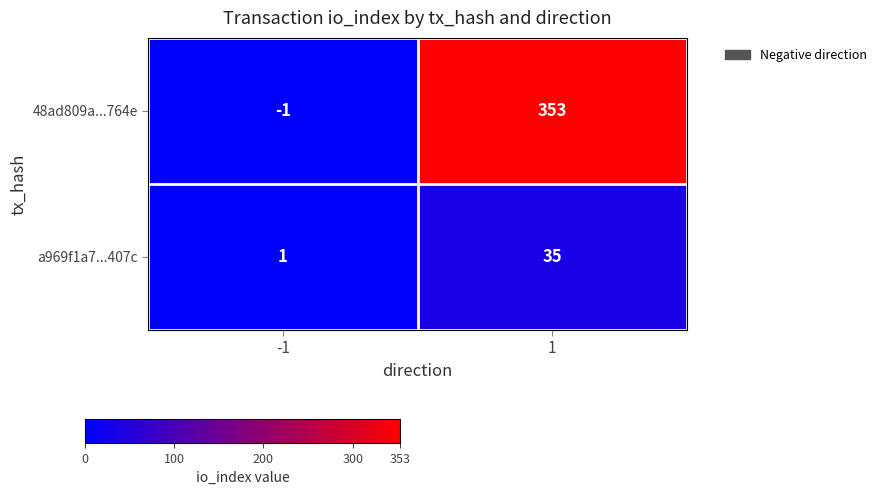

What value does the 48ad809a...764e series have at 1, to the nearest 10?

350